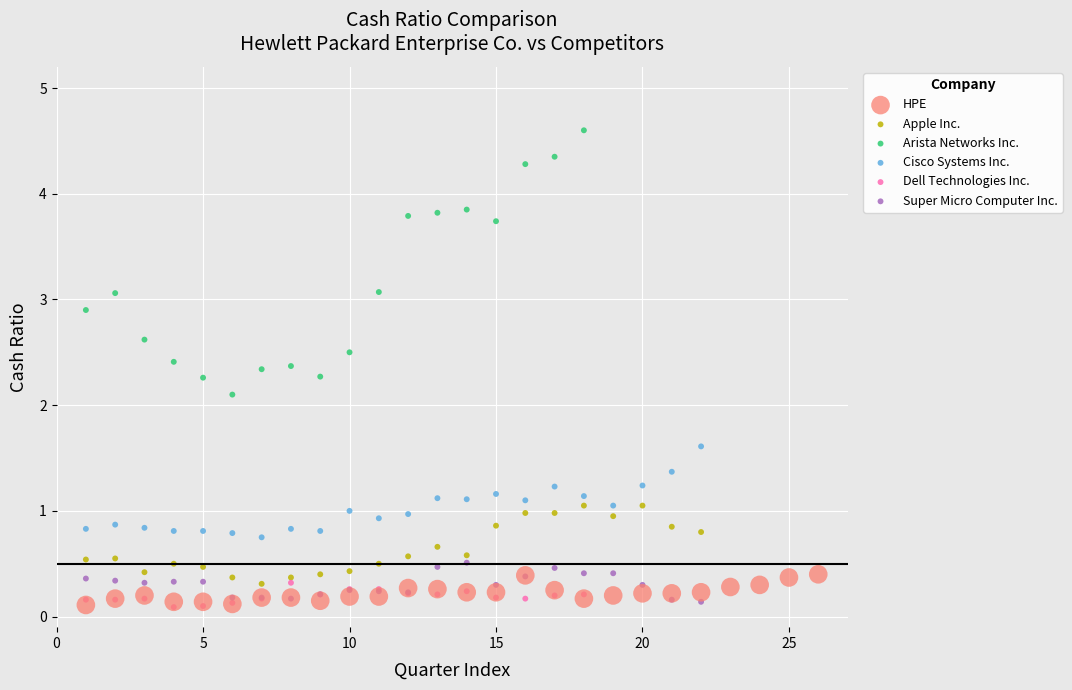

Which series reaches the maximum Y coordinate?

Arista Networks Inc.